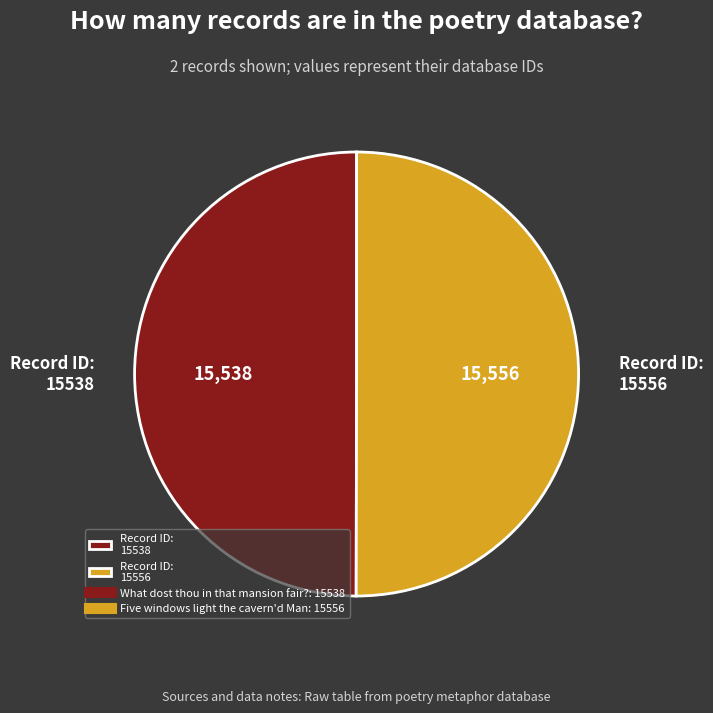

The Record ID: 15556 slice represents 62% of the pie. True or false?

False